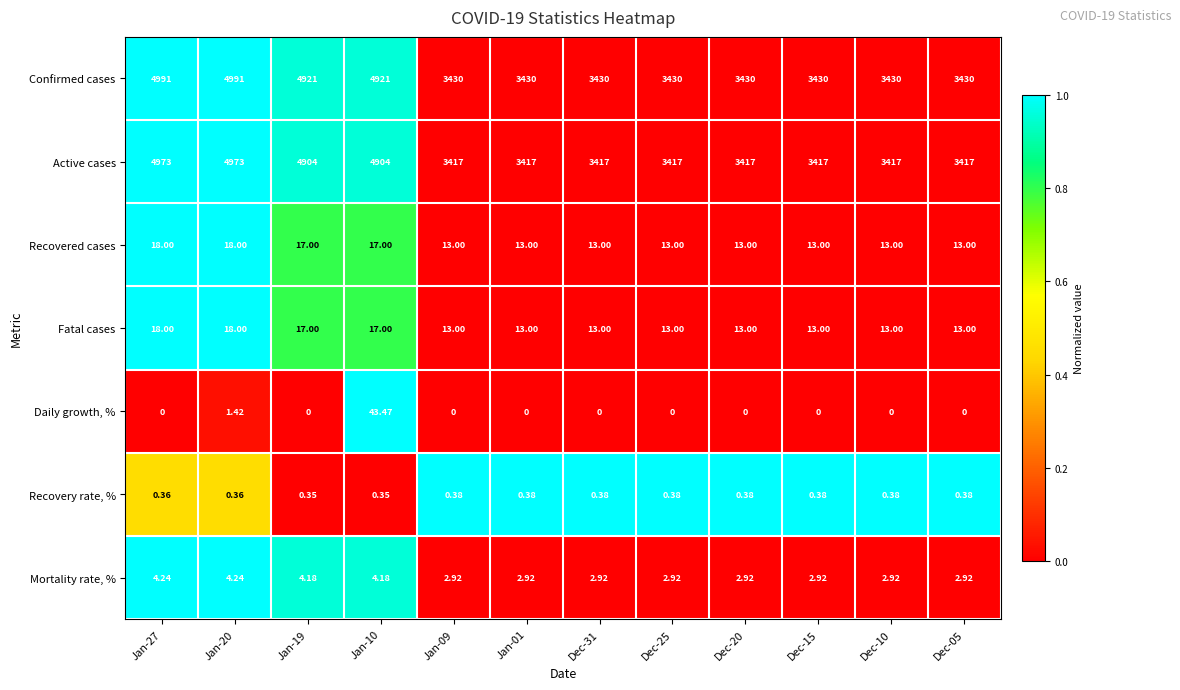

Which series changed the most between Jan-20 and Dec-31?

Confirmed cases